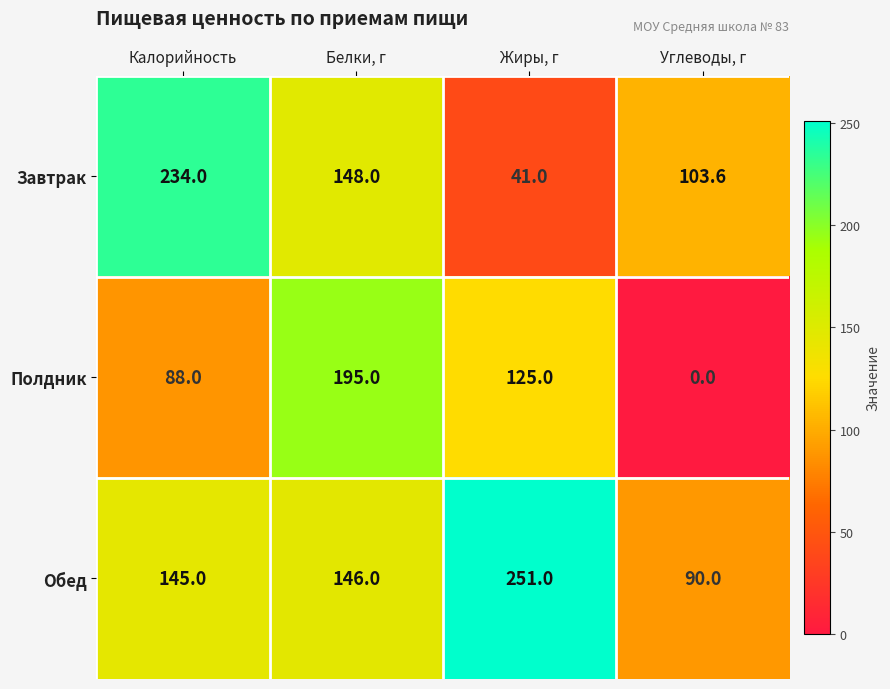

Count the Полдник values in the range 88 to 195.

3